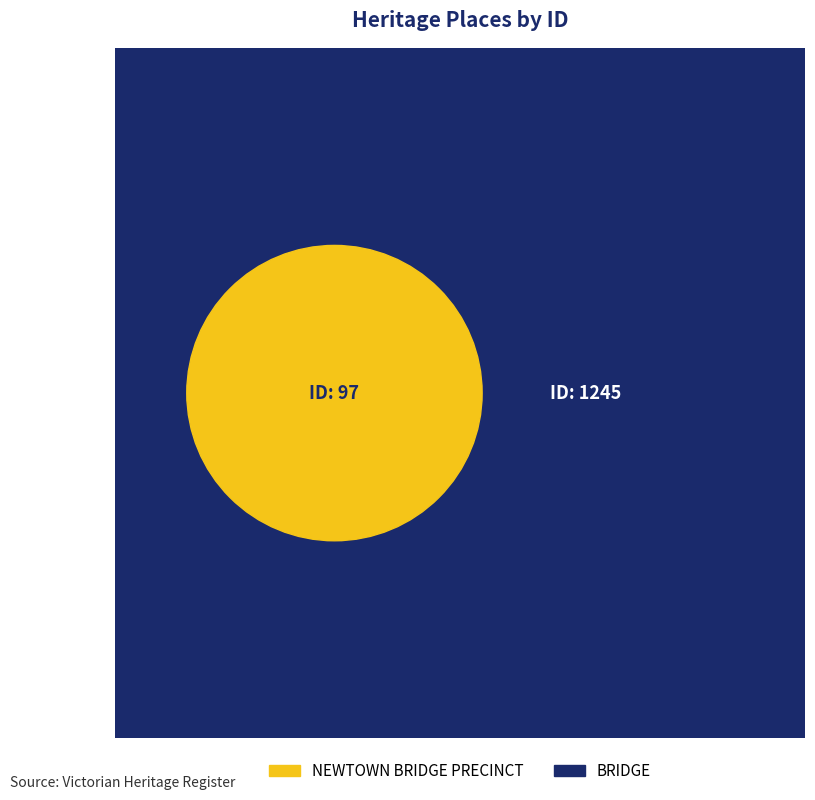

Combined, what portion of the pie is NEWTOWN BRIDGE PRECINCT and BRIDGE?

100.0%